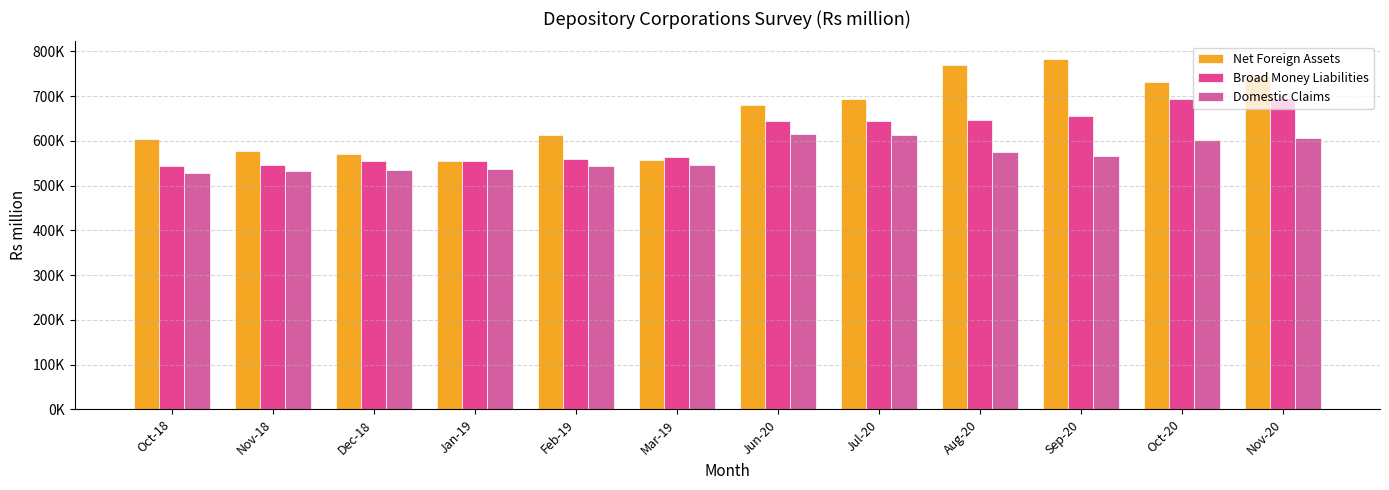

What are all the series names shown in the legend?

Net Foreign Assets, Broad Money Liabilities, Domestic Claims